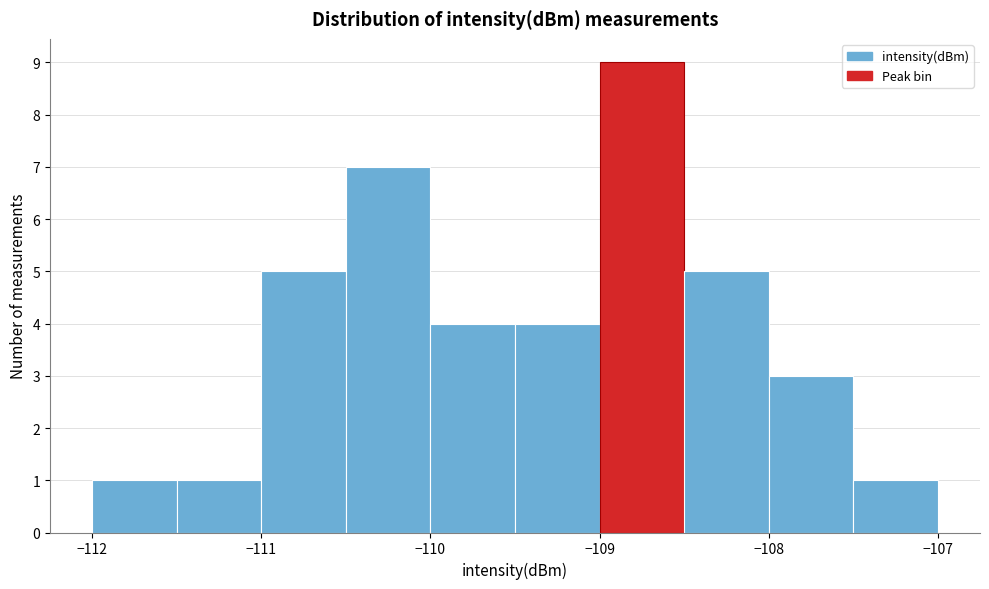

Reading left to right, transcribe this chart: for each bar, give the range it covers on the x-axis and its height. The values are not printed on the chart, so give them approximately, as read against the axis.

-112.0 to -111.5: 1
-111.5 to -111.0: 1
-111.0 to -110.5: 5
-110.5 to -110.0: 7
-110.0 to -109.5: 4
-109.5 to -109.0: 4
-109.0 to -108.5: 9
-108.5 to -108.0: 5
-108.0 to -107.5: 3
-107.5 to -107.0: 1